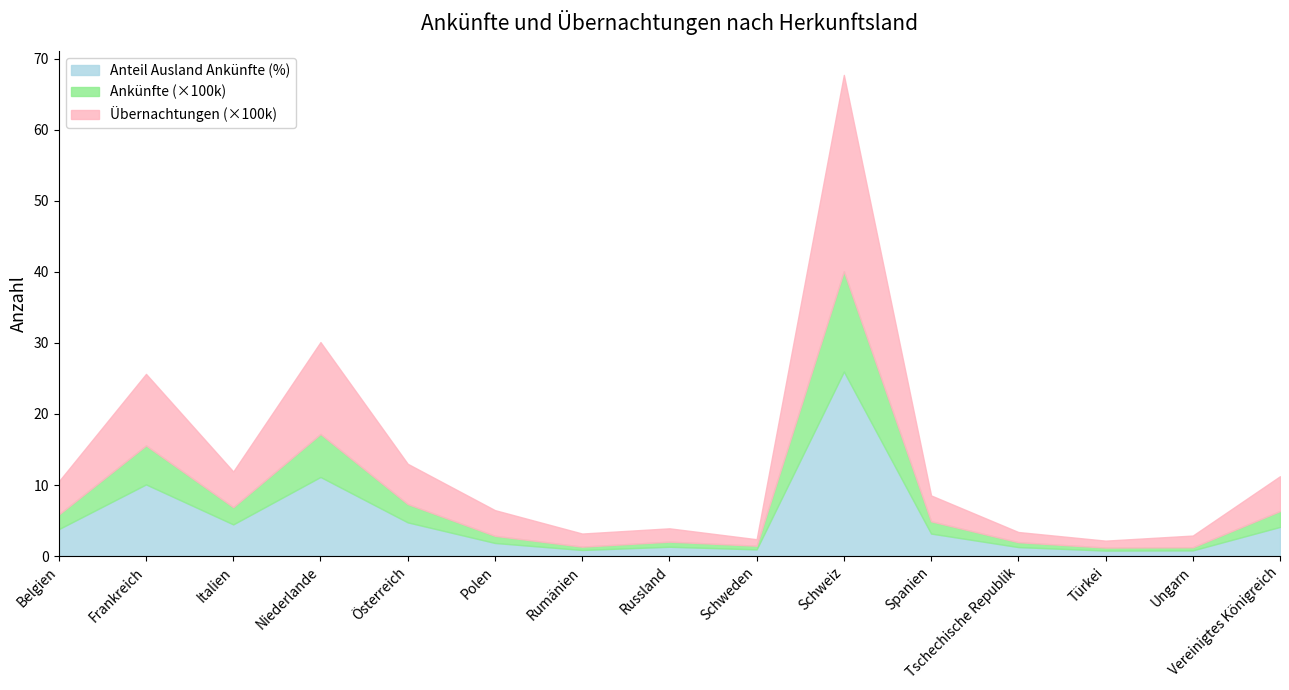

What are all the series names shown in the legend?

Anteil Ausland Ankünfte (%), Ankünfte (×100k), Übernachtungen (×100k)